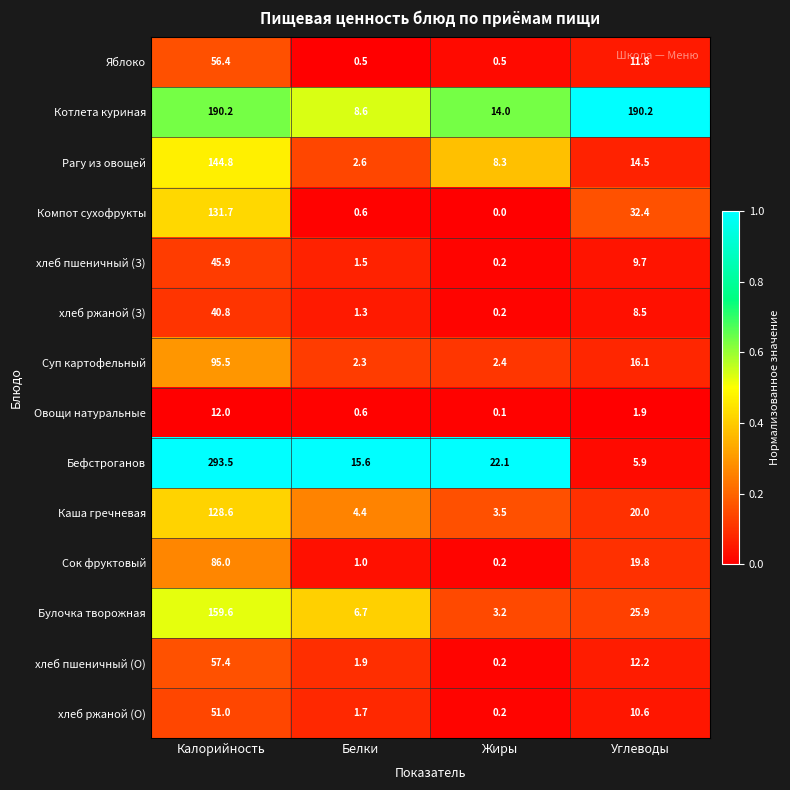

List the series in order of their peak value, lowest first.

Овощи натуральные, хлеб ржаной (З), хлеб пшеничный (З), хлеб ржаной (О), Яблоко, хлеб пшеничный (О), Сок фруктовый, Суп картофельный, Каша гречневая, Компот сухофрукты, Рагу из овощей, Булочка творожная, Котлета куриная, Бефстроганов